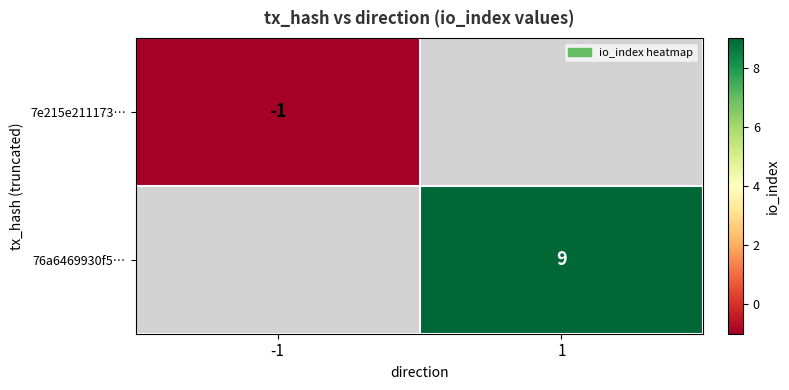

Is the value of 7e215e211173… at -1 greater than the value of 76a6469930f5… at 1?

No